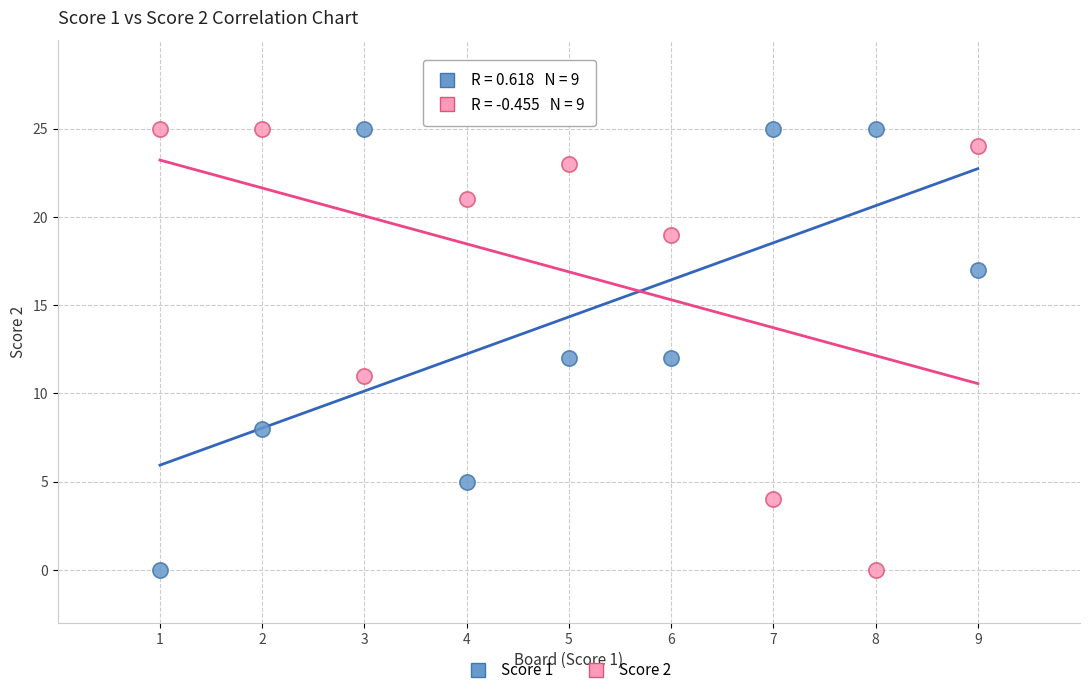

Across all data points, what is the range of X values (max minus min)?

8